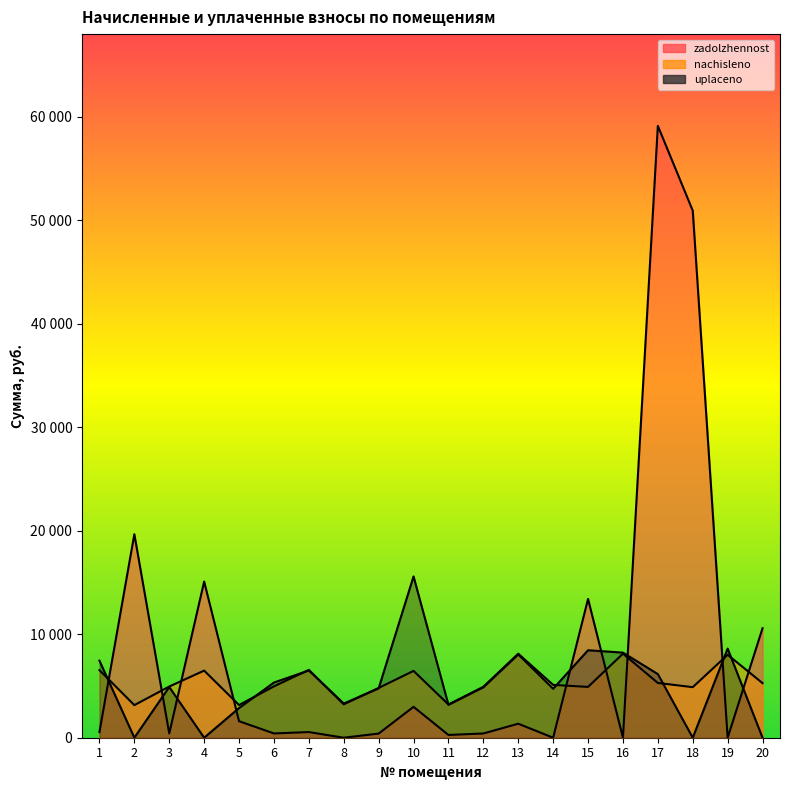

Which series ends up on top after the final intersection of zadolzhennost and uplaceno?

zadolzhennost